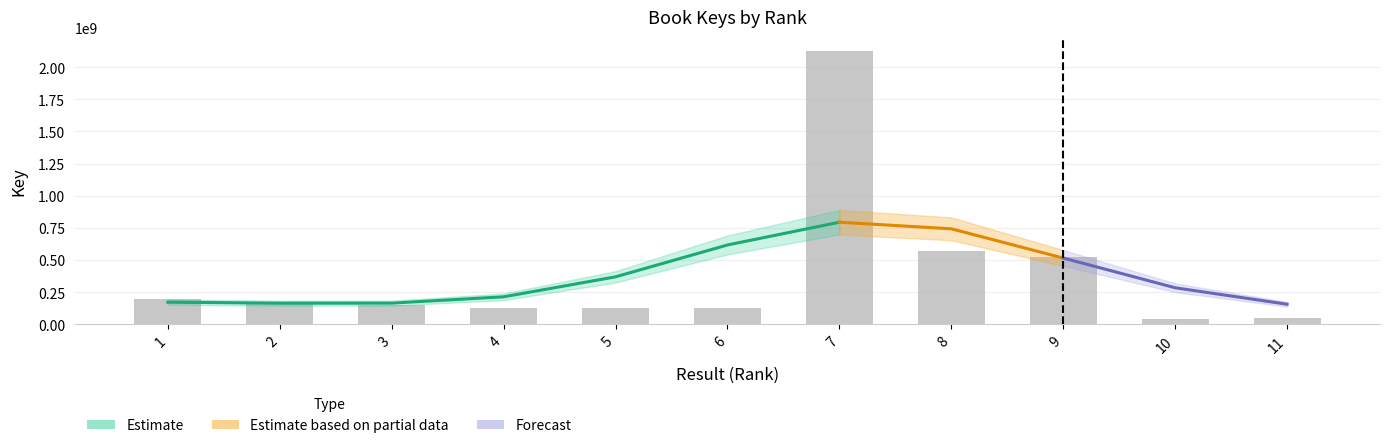

The chart shows a value of 74458213 at 11. True or false?

False